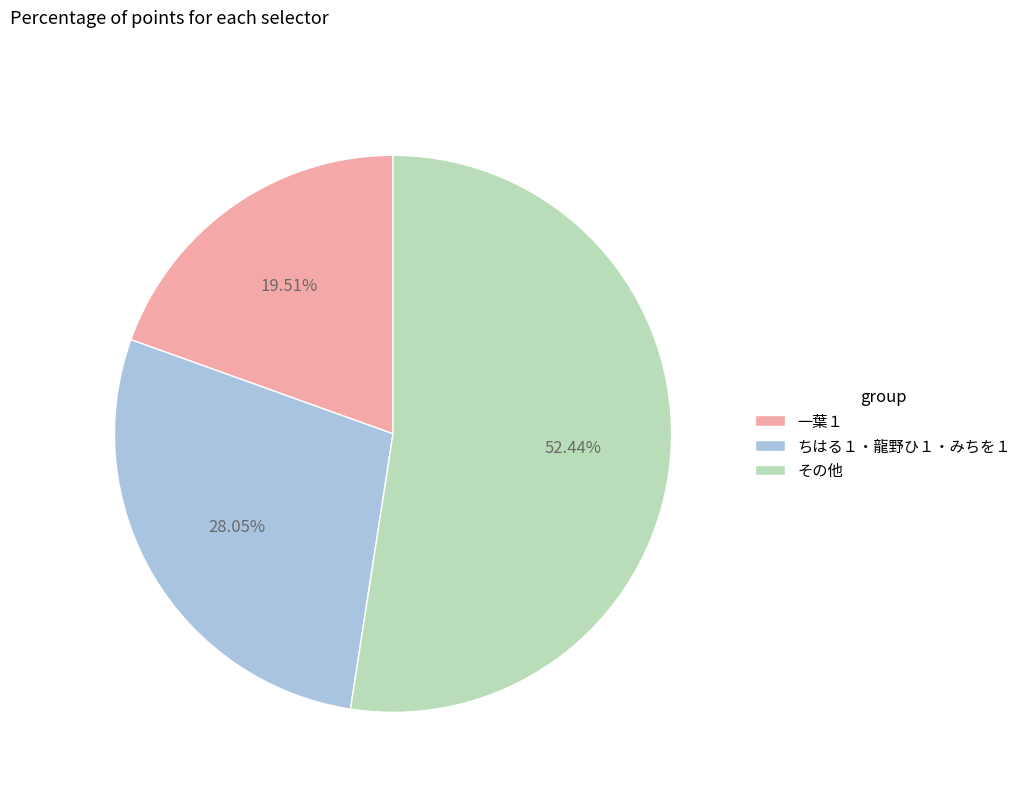

Do ちはる１・龍野ひ１・みちを１ and 一葉１ together represent more than half of the pie?

No